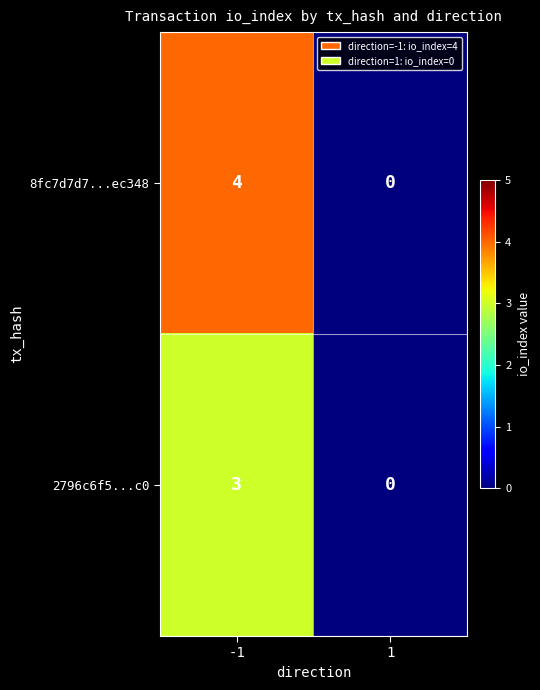

List the series in order of their overall mean, lowest first.

2796c6f5...c0, 8fc7d7d7...ec348